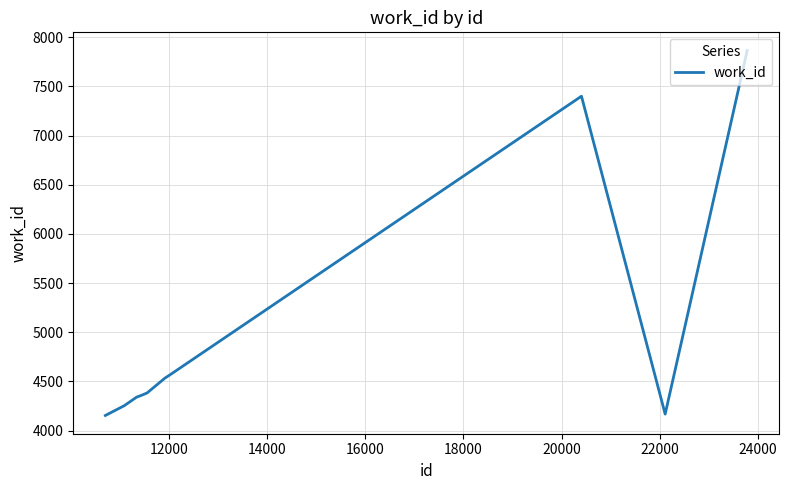

What is the difference between the maximum and minimum values?

3711